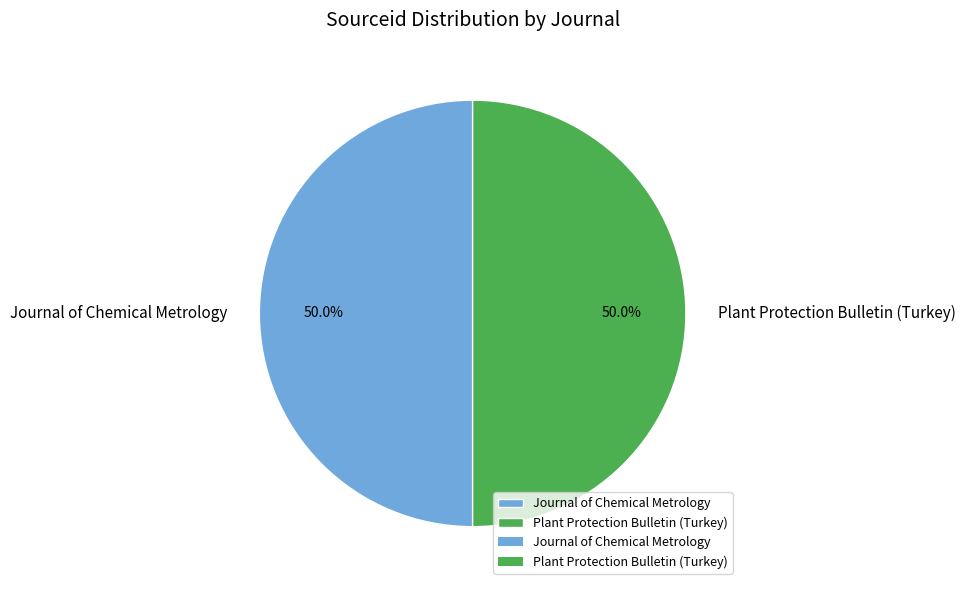

Approximately how many times larger is the value at Journal of Chemical Metrology compared to Plant Protection Bulletin (Turkey)?

1.0